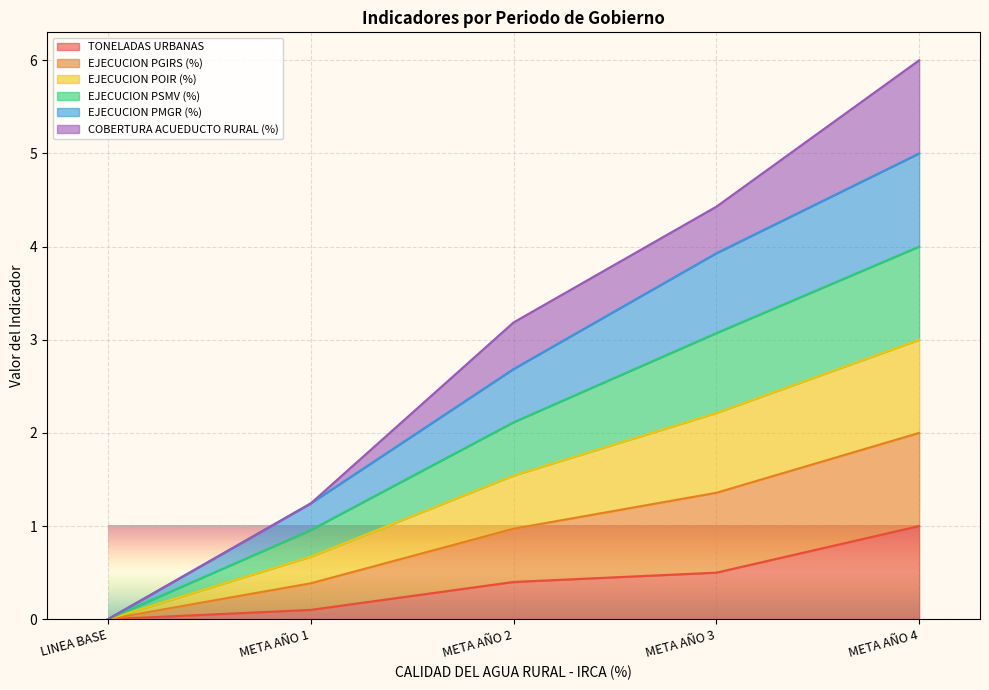

How many values in EJECUCION PSMV (%) are above zero?

4